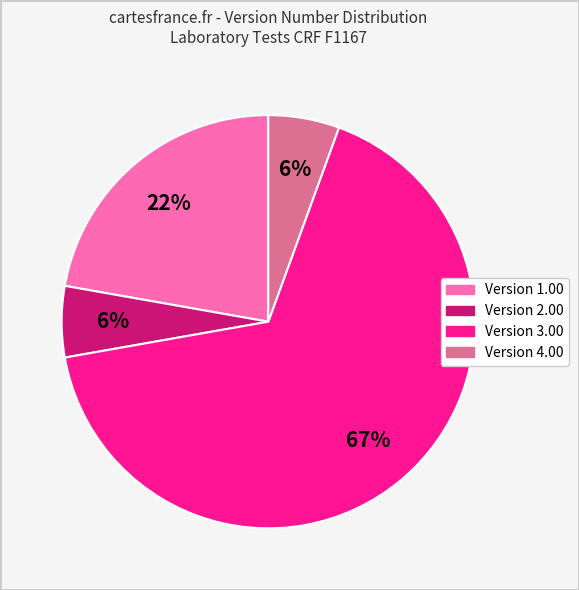

Is there any slice that represents more than half of the pie?

Yes